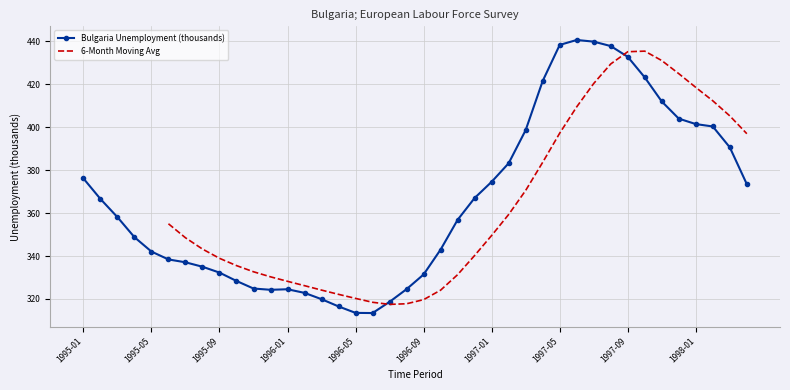

List the labels in order of value, smallest first.

1996-06, 1996-05, 1996-04, 1996-07, 1996-03, 1996-02, 1995-12, 1996-01, 1996-08, 1995-11, 1995-10, 1996-09, 1995-09, 1995-08, 1995-07, 1995-06, 1995-05, 1996-10, 1995-04, 1996-11, 1995-03, 1995-02, 1996-12, 1998-04, 1997-01, 1995-01, 1997-02, 1998-03, 1997-03, 1998-02, 1998-01, 1997-12, 1997-11, 1997-04, 1997-10, 1997-09, 1997-08, 1997-05, 1997-07, 1997-06